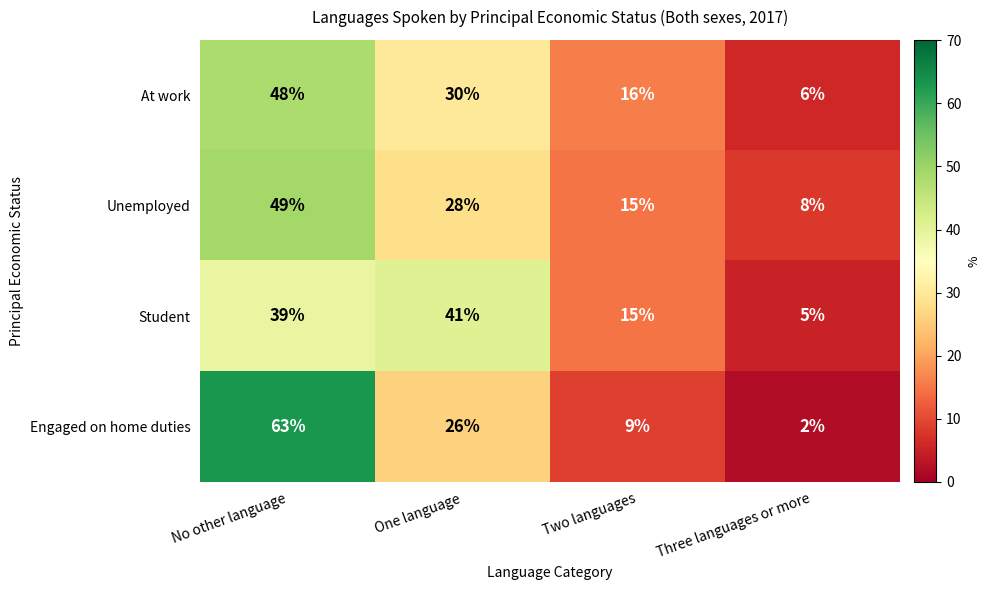

Which category has the highest value across all series?

No other language